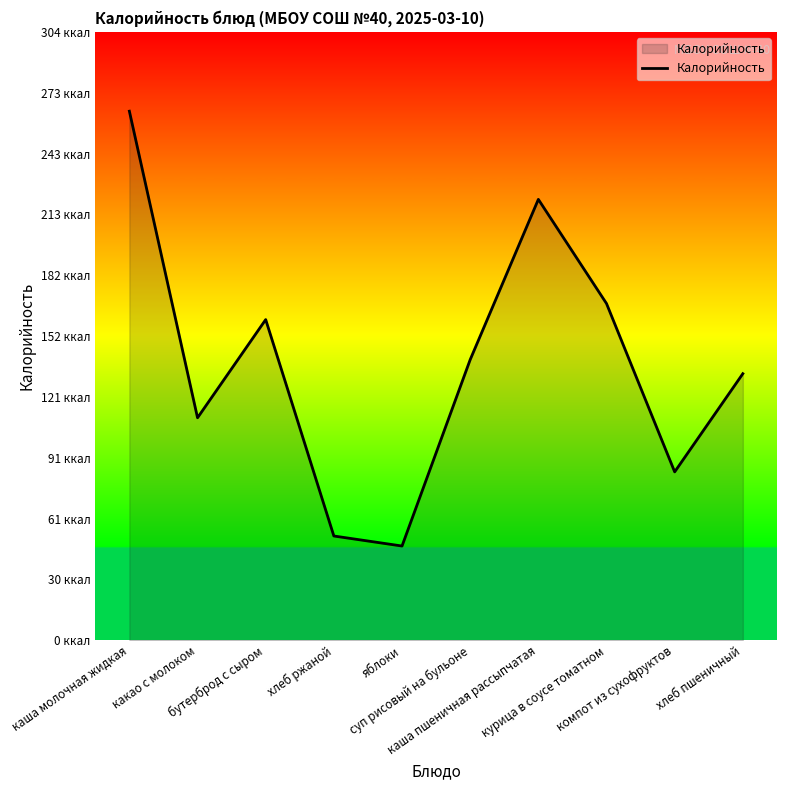

What is the change in value from суп рисовый на бульоне to компот из сухофруктов?

-56